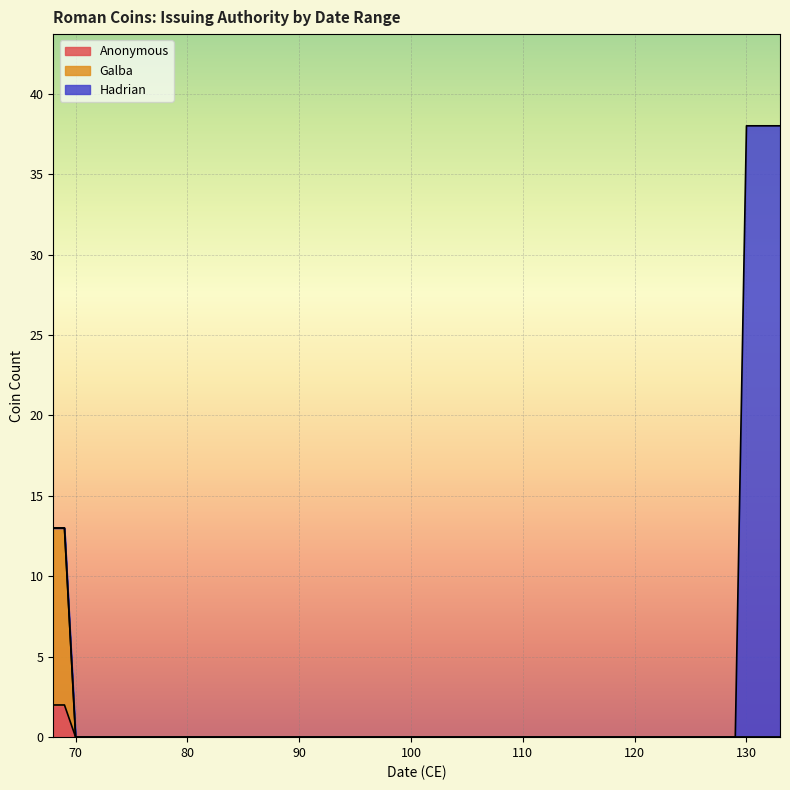

How many lines are shown in the chart?

3